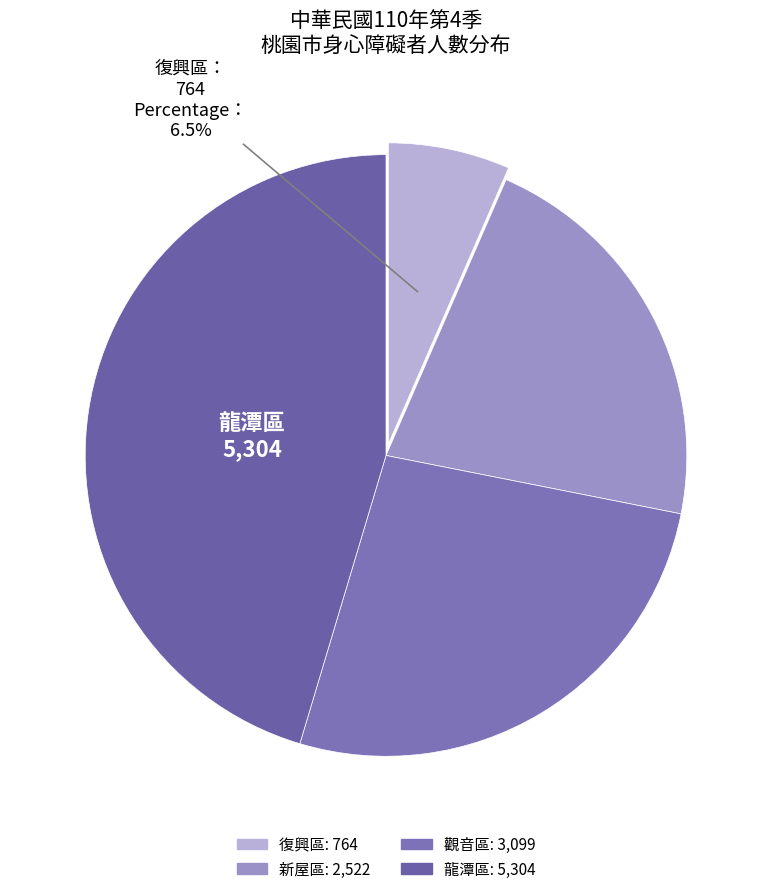

To the nearest percent, what is the average slice percentage?

25%